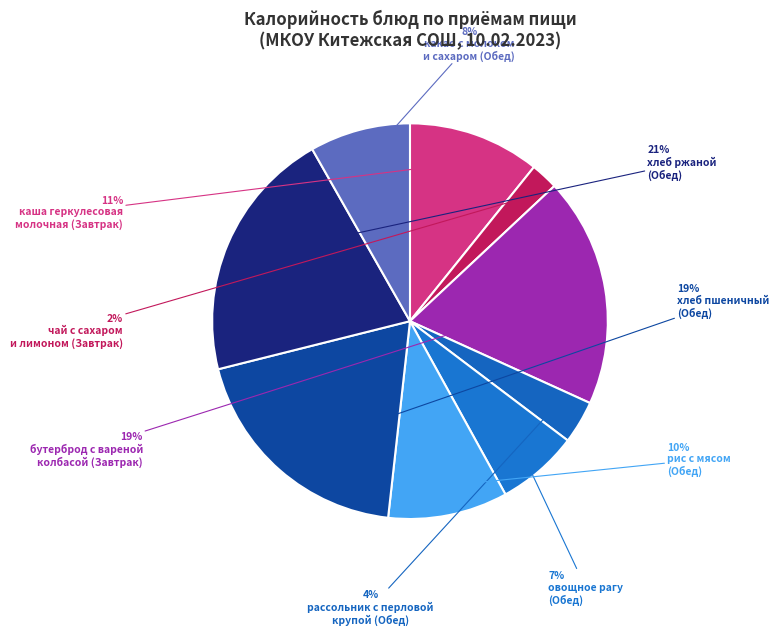

How many segments does this pie chart have?

9